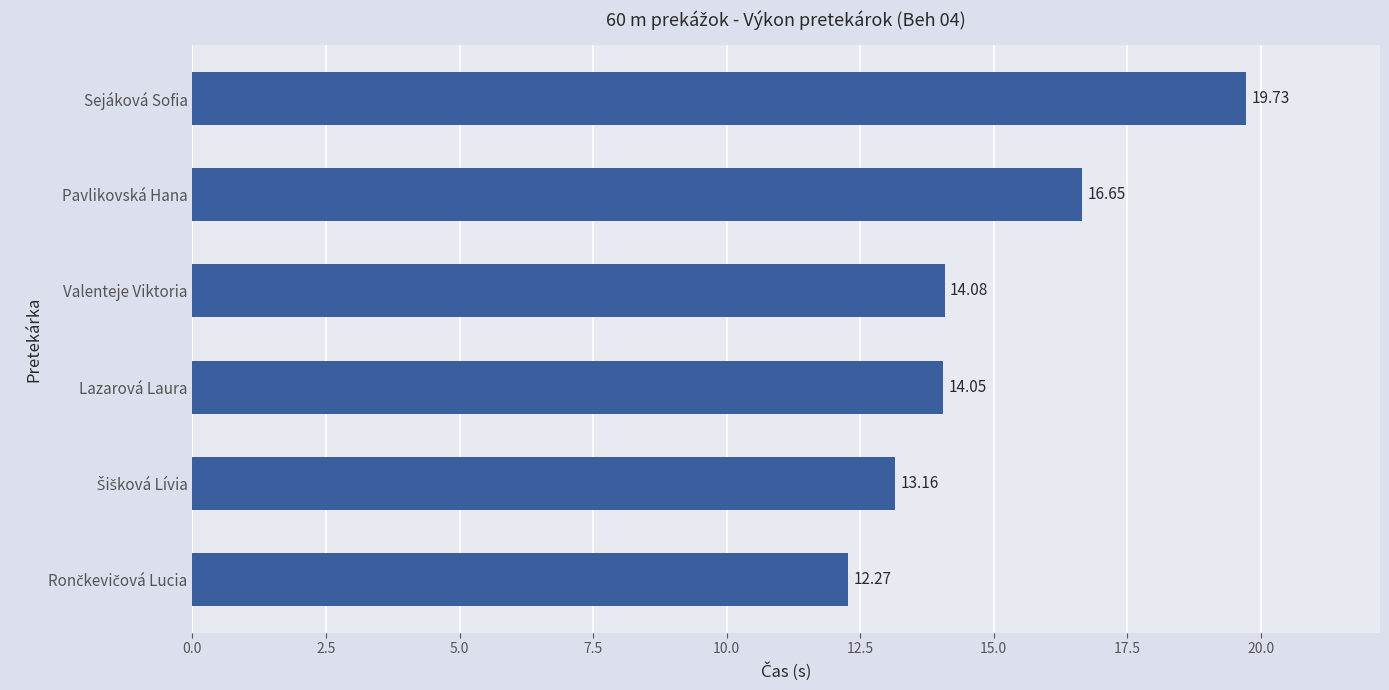

What is the greatest value displayed?

19.7